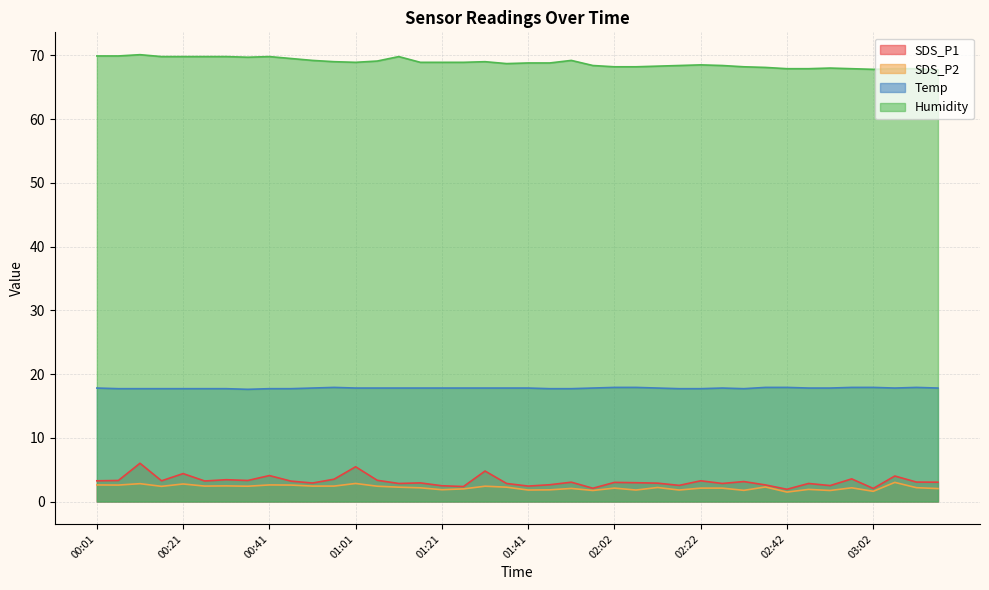

Read the Temp value at 01:52.

17.7